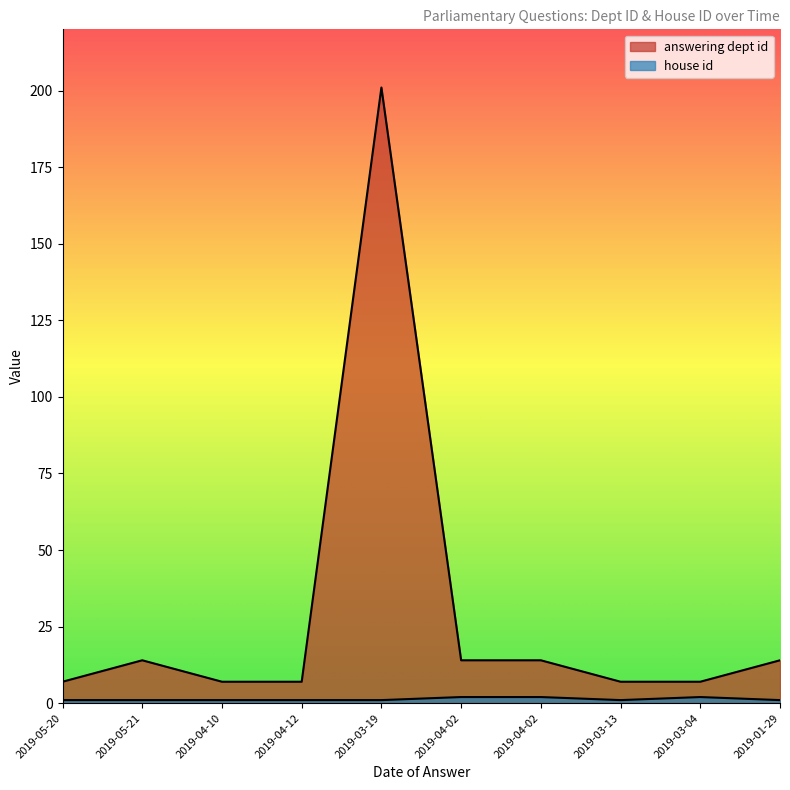

Is the value of house id at 2019-03-04 greater than the value of answering dept id at 2019-04-10?

No